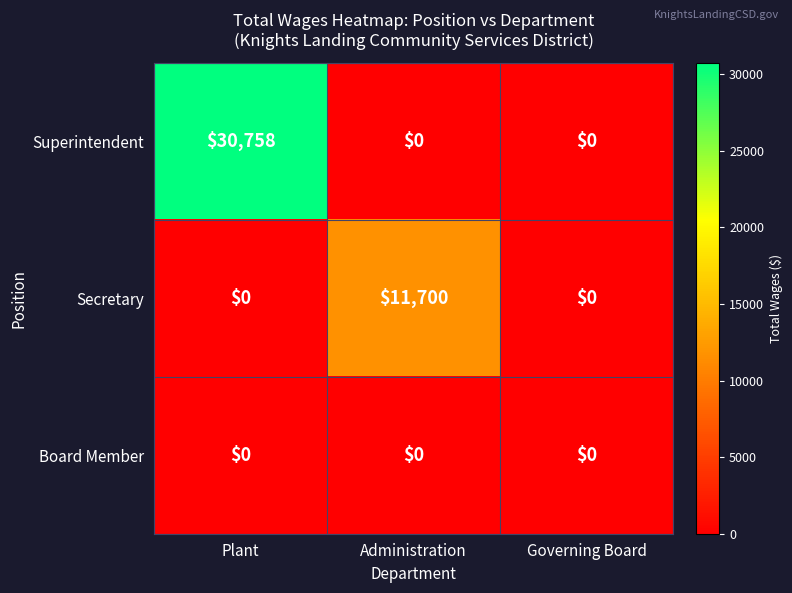

Which category has the highest value in the Secretary series?

Administration